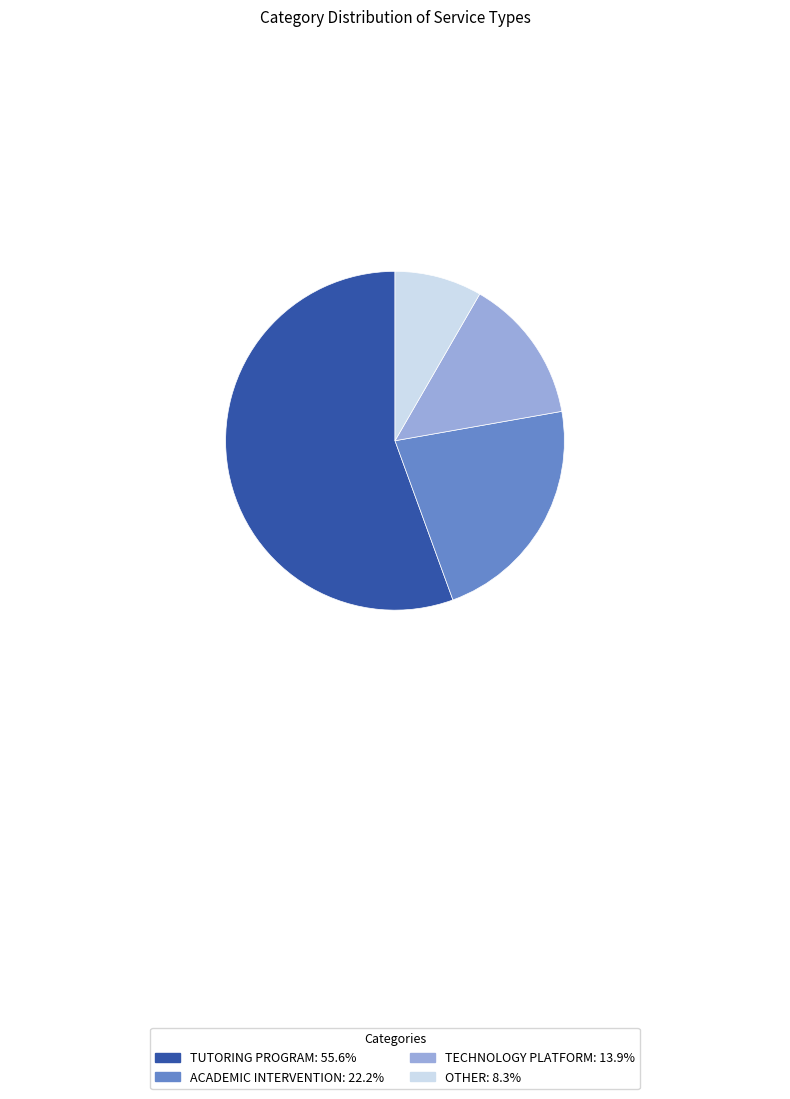

How many segments does this pie chart have?

4